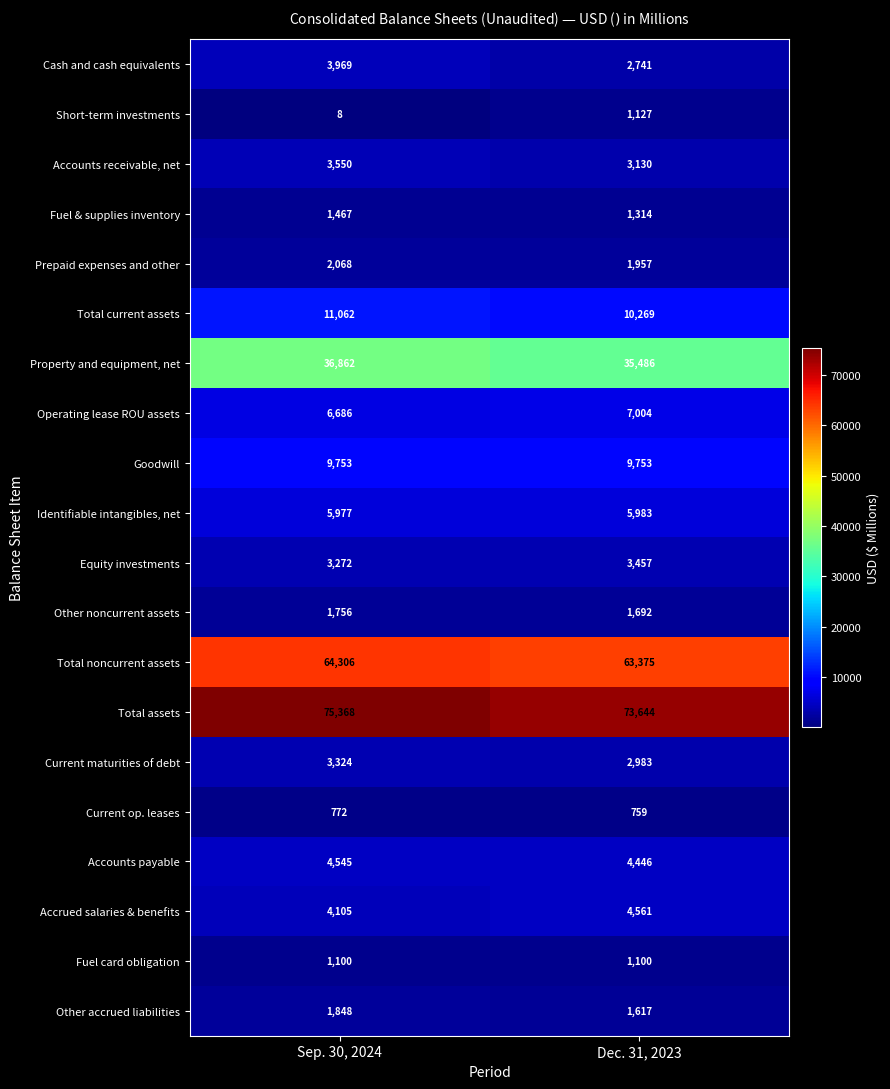

Which series has the largest total across all categories?

Total assets